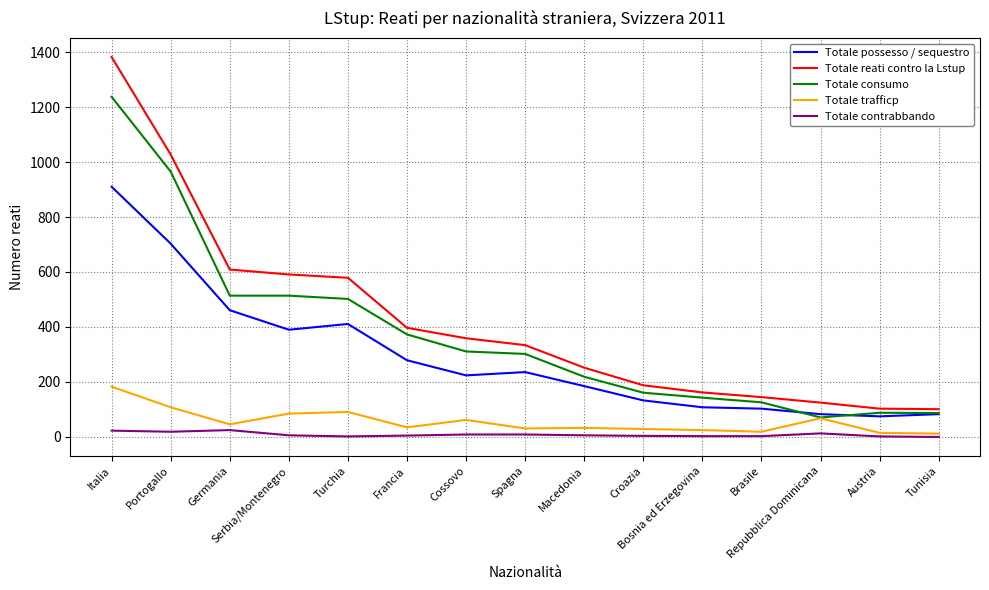

True or false: Totale possesso / sequestro and Totale reati contro la Lstup intersect in this chart.

False